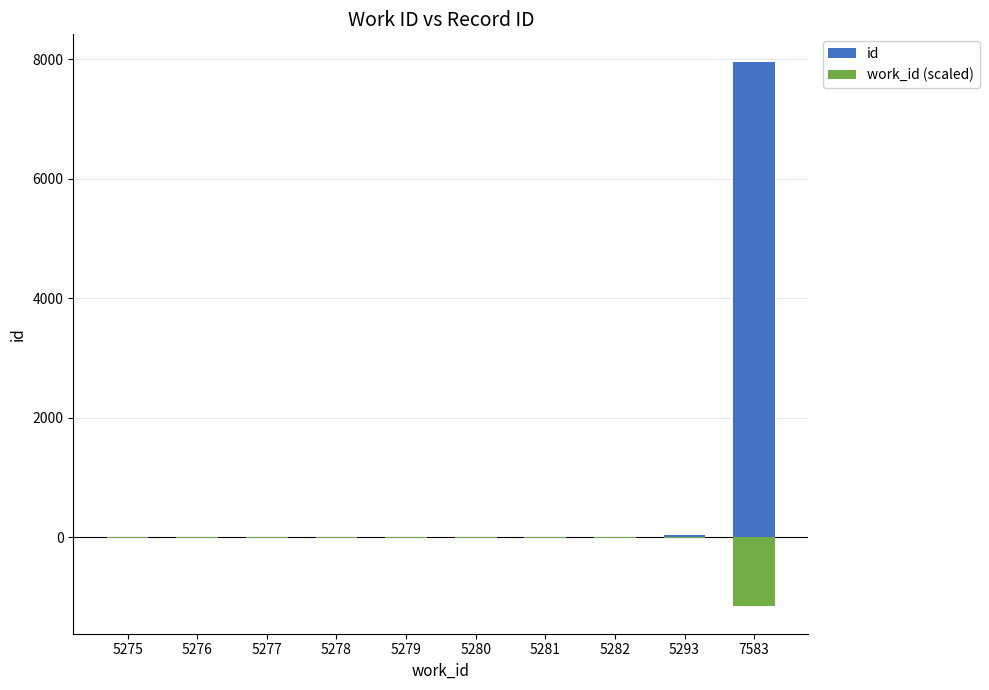

The value of id at 5276 is 2.3. True or false?

False